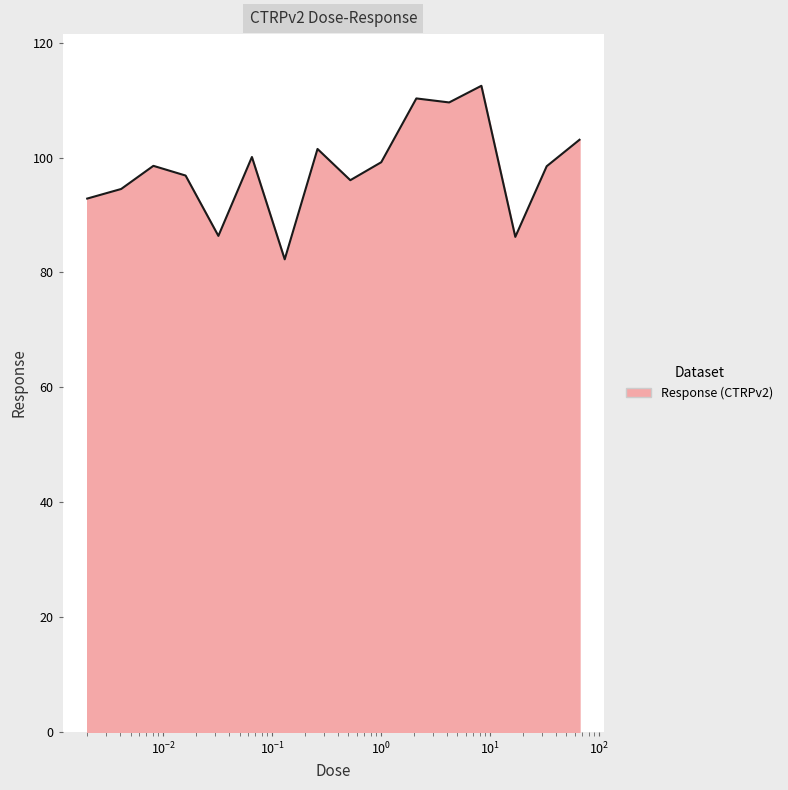

What is the greatest value displayed?

112.5